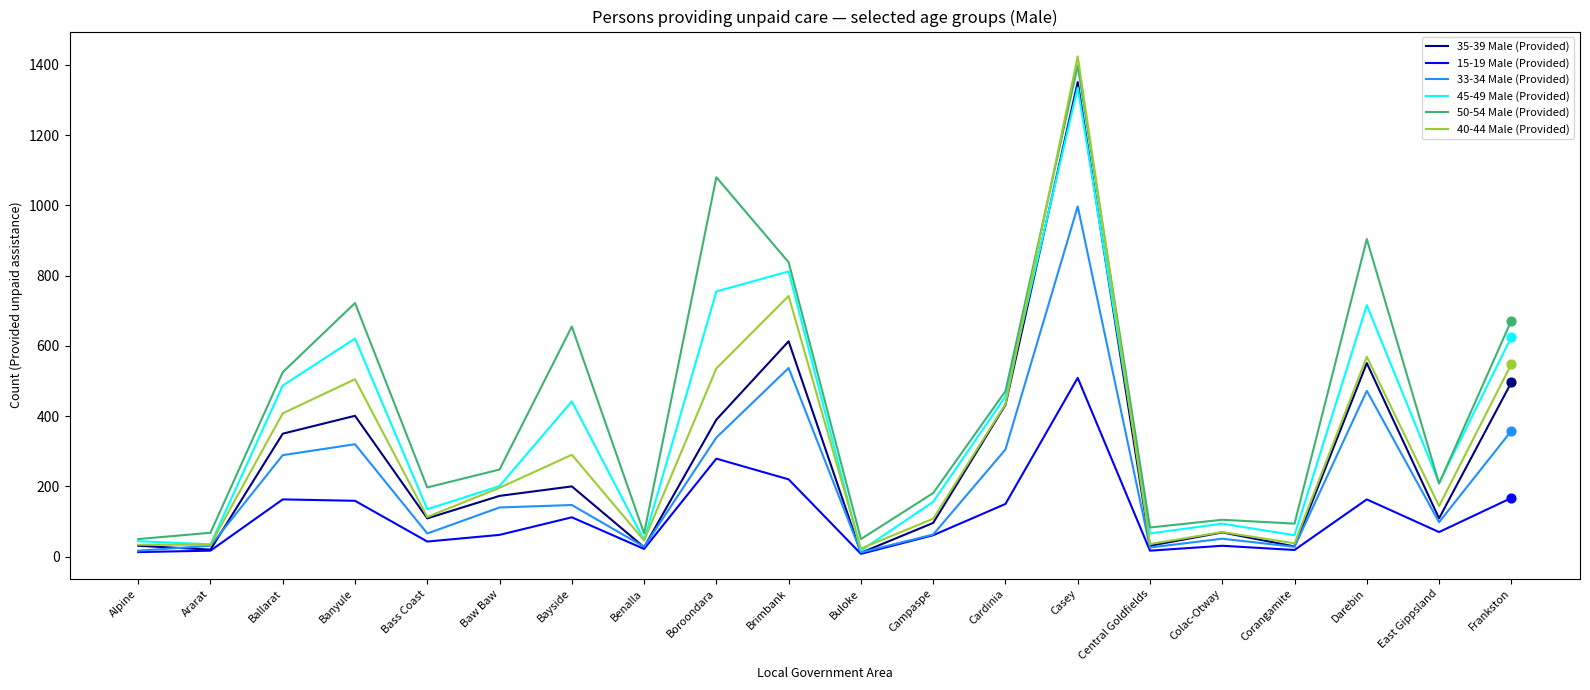

What is the total value across all series at Banyule?

2728